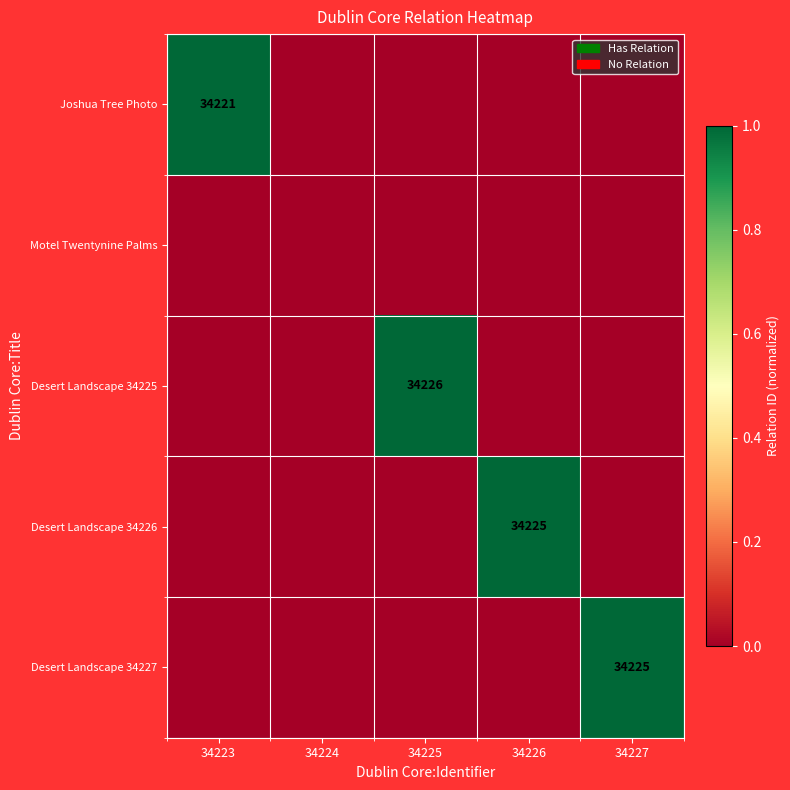

Between 34225 and 34226, which is larger?

34225